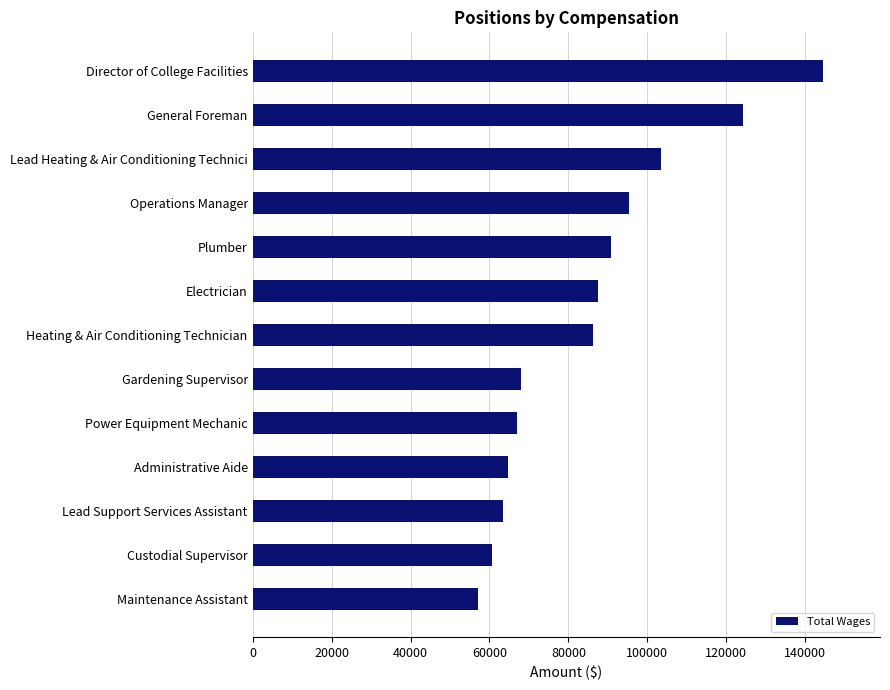

The value at Electrician is 17704. True or false?

False